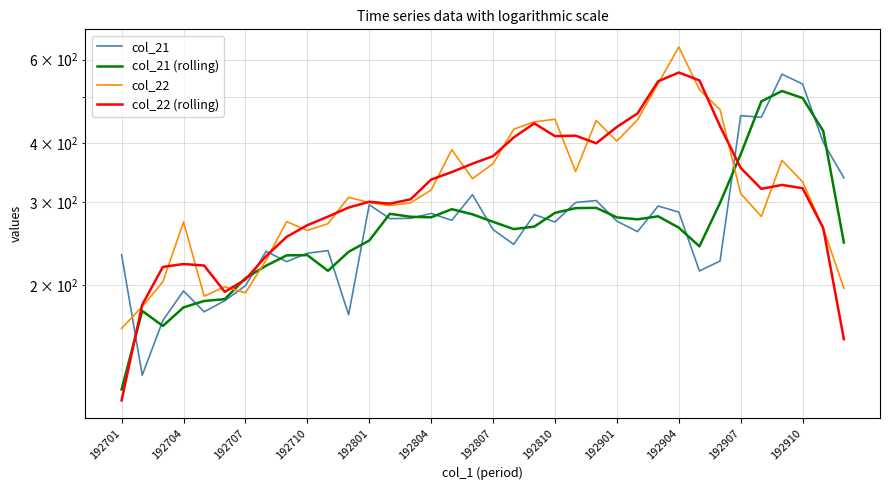

In col_22 (rolling), how many points are lower than both neighbors (excluding endpoints)?

5